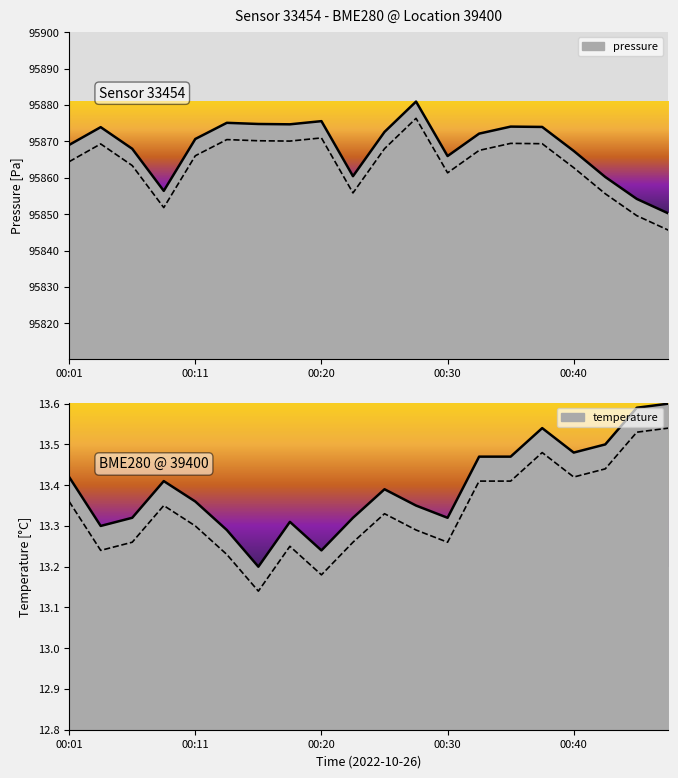

How many data points in pressure are above 95872?

10